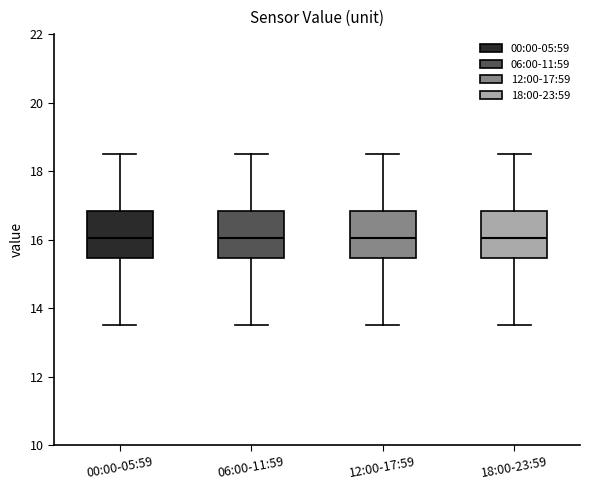

Reading left to right, read every box against the y-axis: the position of its median line, the range the box covers, and the ends of its whiskers. The values are not printed on the chart, so give them approximately, as read against the axis.

00:00-05:59: median 16.0, box 15.4 to 16.8, whiskers 13.6 to 18.6
06:00-11:59: median 16.0, box 15.4 to 16.8, whiskers 13.6 to 18.6
12:00-17:59: median 16.0, box 15.4 to 16.8, whiskers 13.6 to 18.6
18:00-23:59: median 16.0, box 15.4 to 16.8, whiskers 13.6 to 18.6